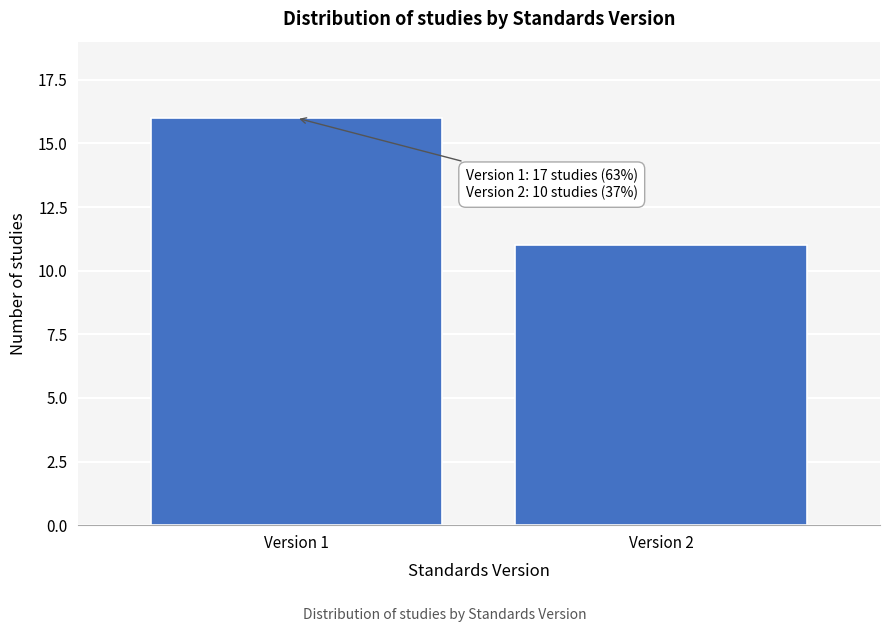

Reading left to right, transcribe all the data shown in this chart.

Version 1=16	Version 2=11